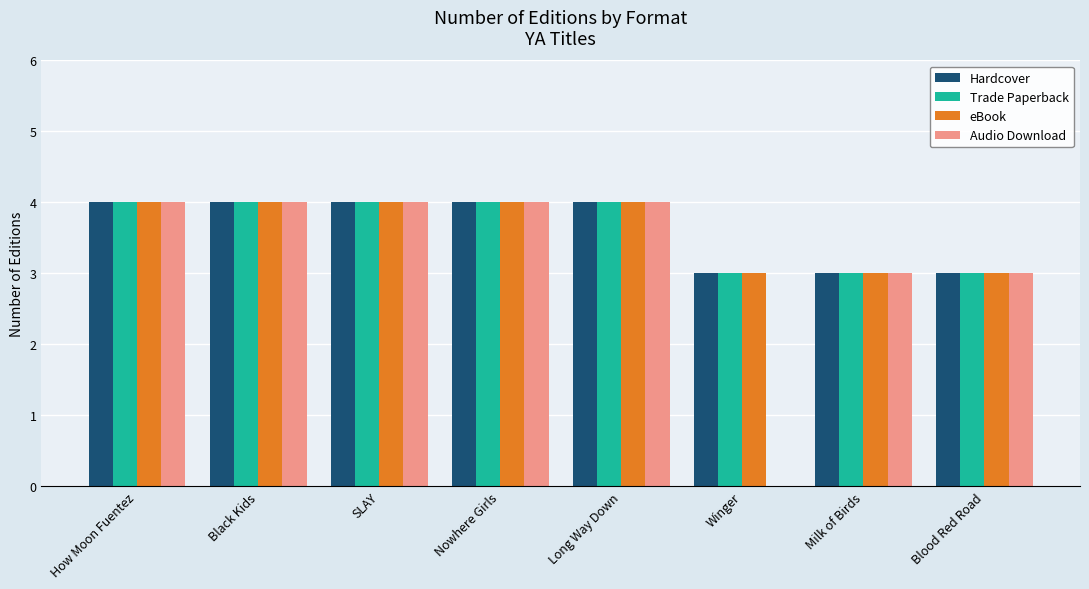

What is the greatest value displayed?

4